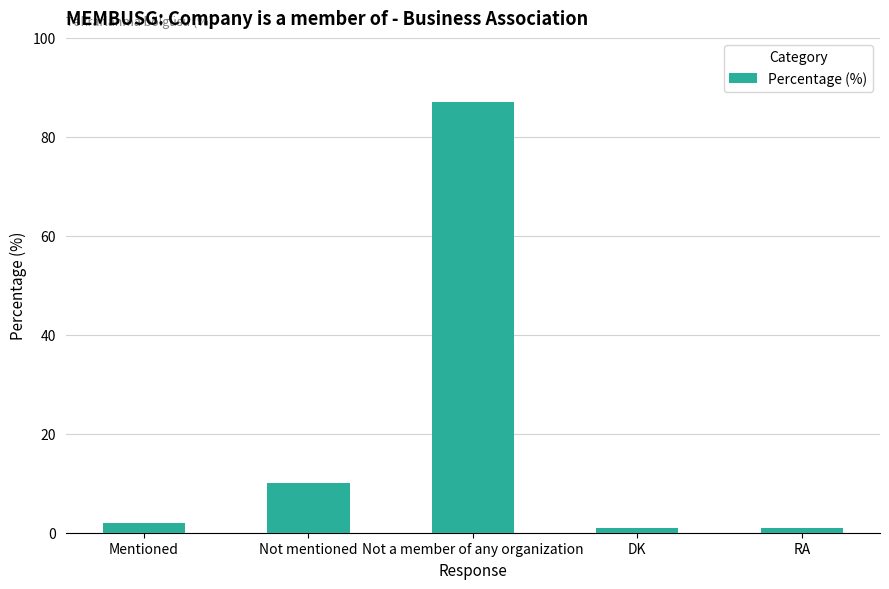

Which category has the highest value across all series?

Not a member of any organization